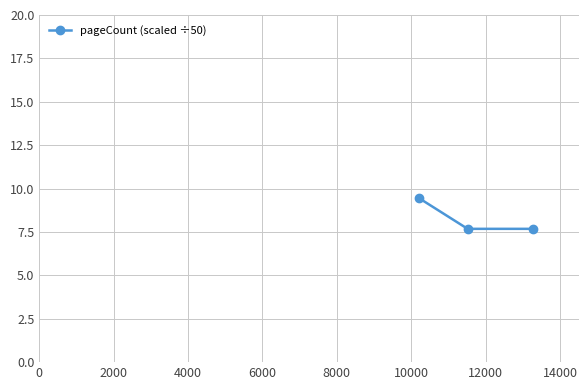

What is the greatest value displayed?

9.4